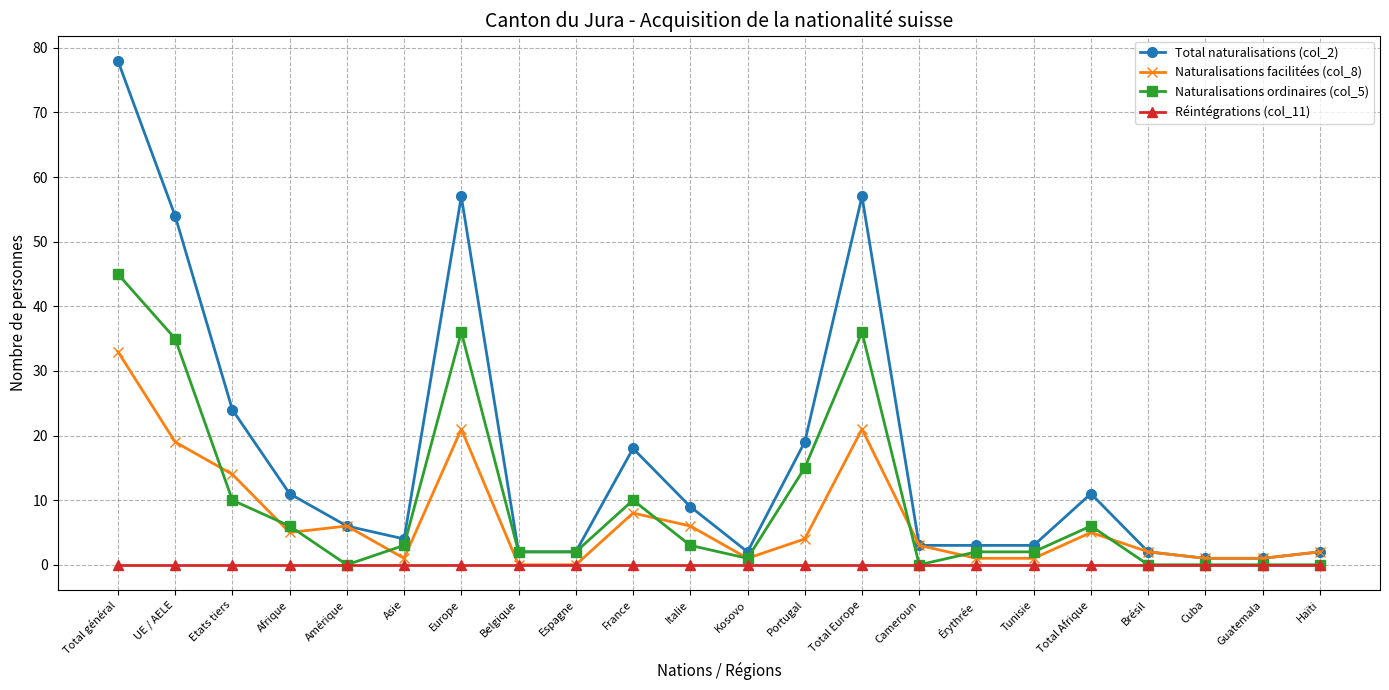

Does the chart have visible grid lines?

Yes